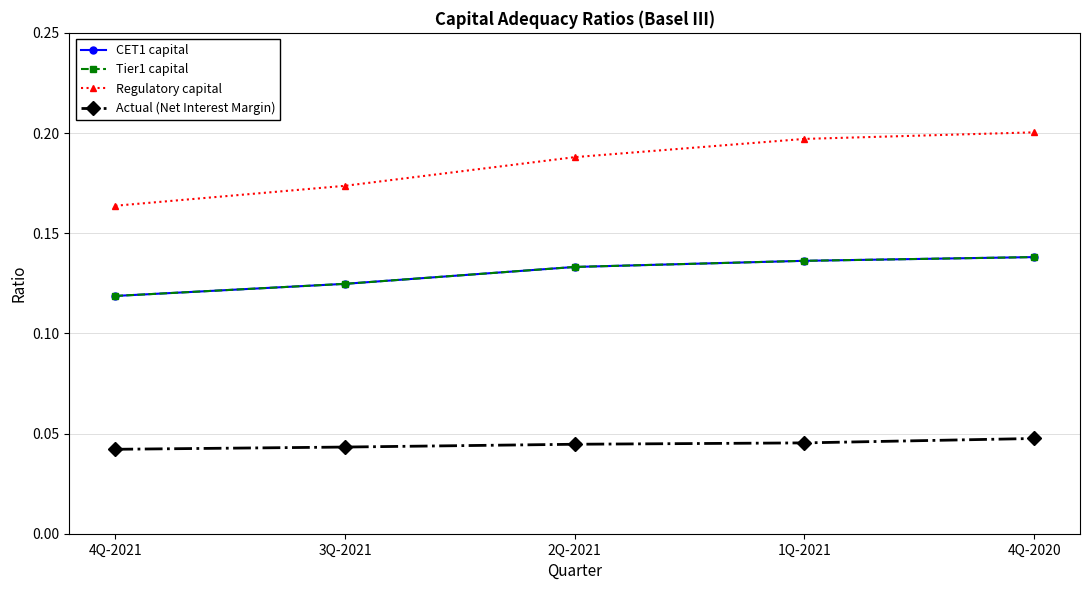

Is the value of Regulatory capital at 4Q-2021 greater than the value of Actual (Net Interest Margin) at 1Q-2021?

Yes